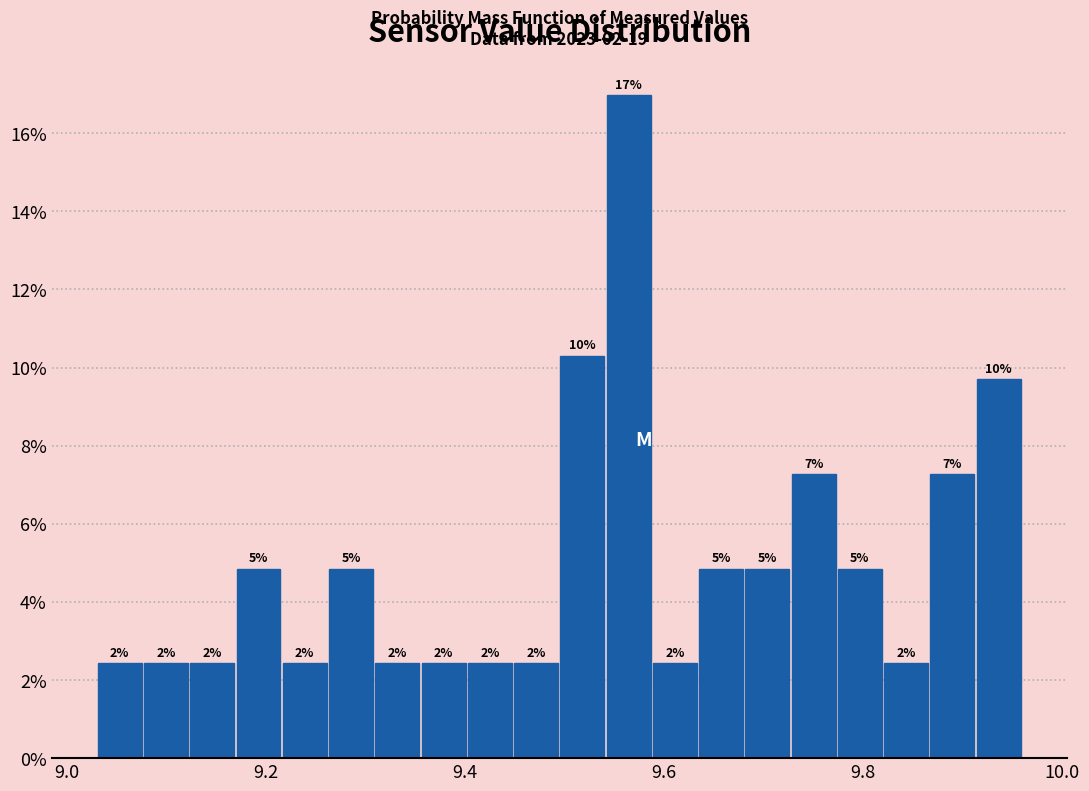

Read against the x-axis, roughly where is the centre of the tallest bar?

9.56